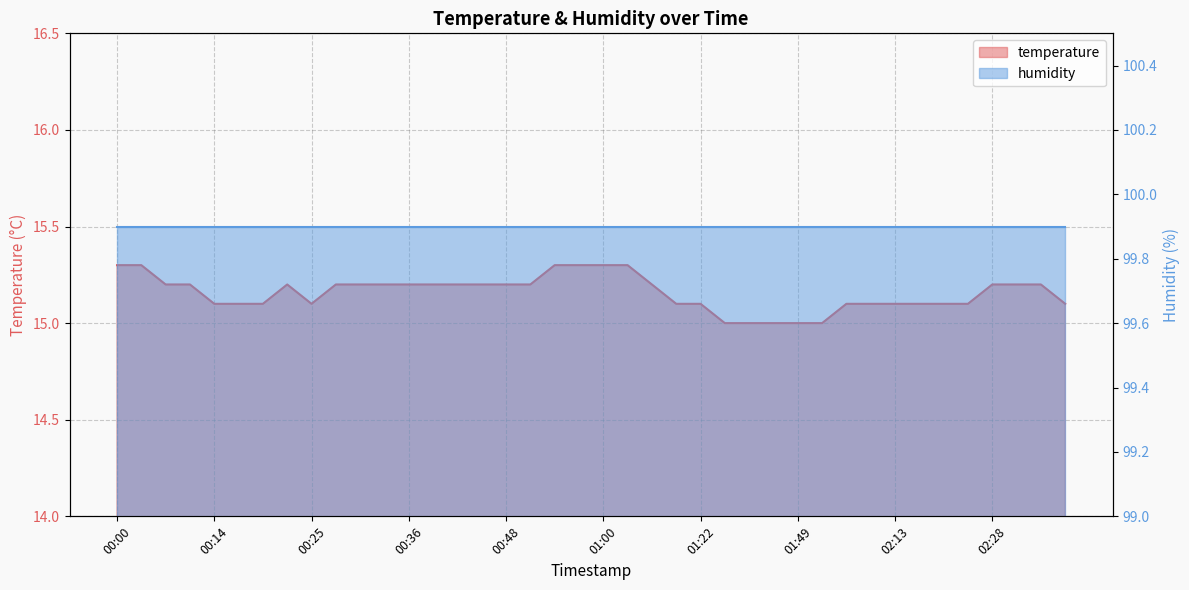

What is the value of the 16th point from the left?

15.2